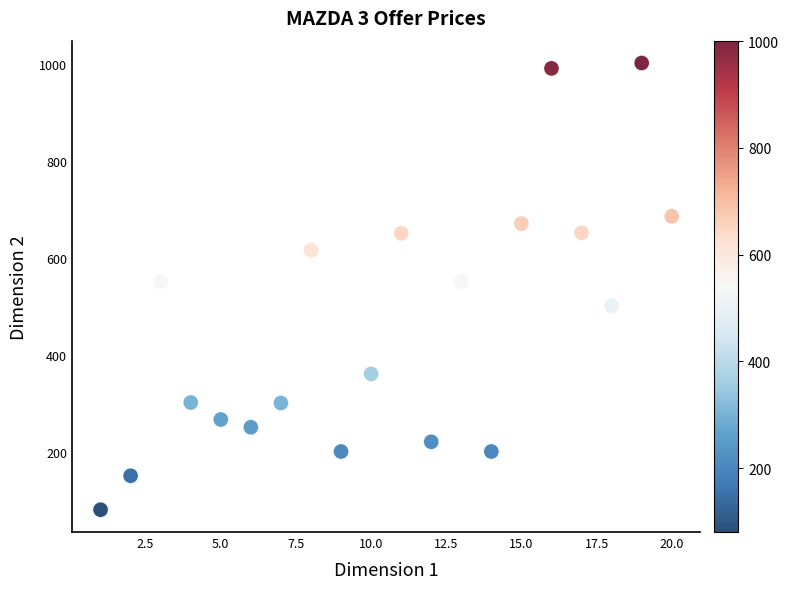

What is the range of X values (max minus min)?

19.0